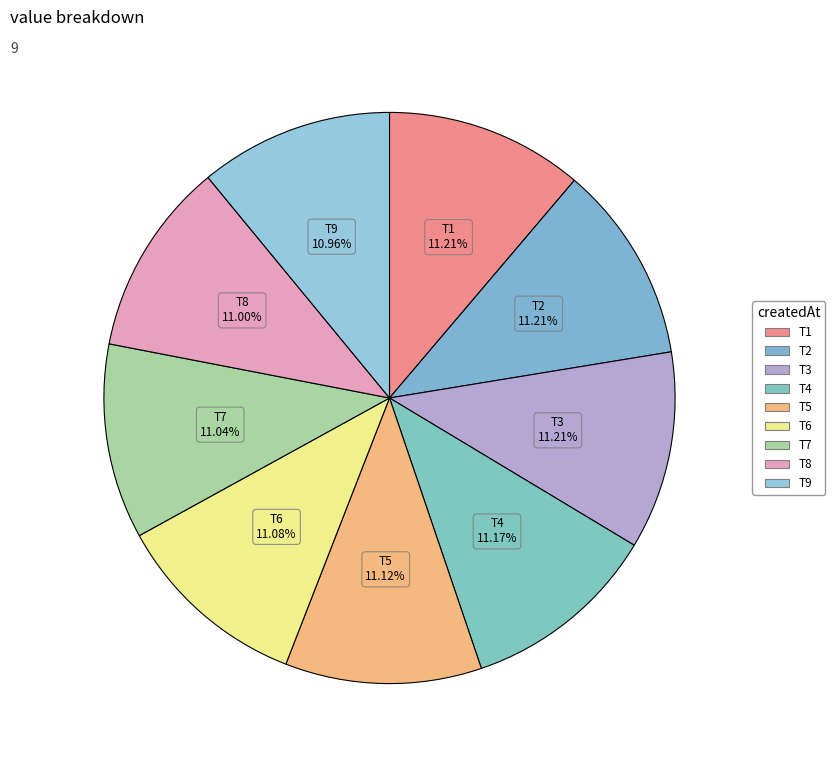

Does T3 represent more than half of the total?

No